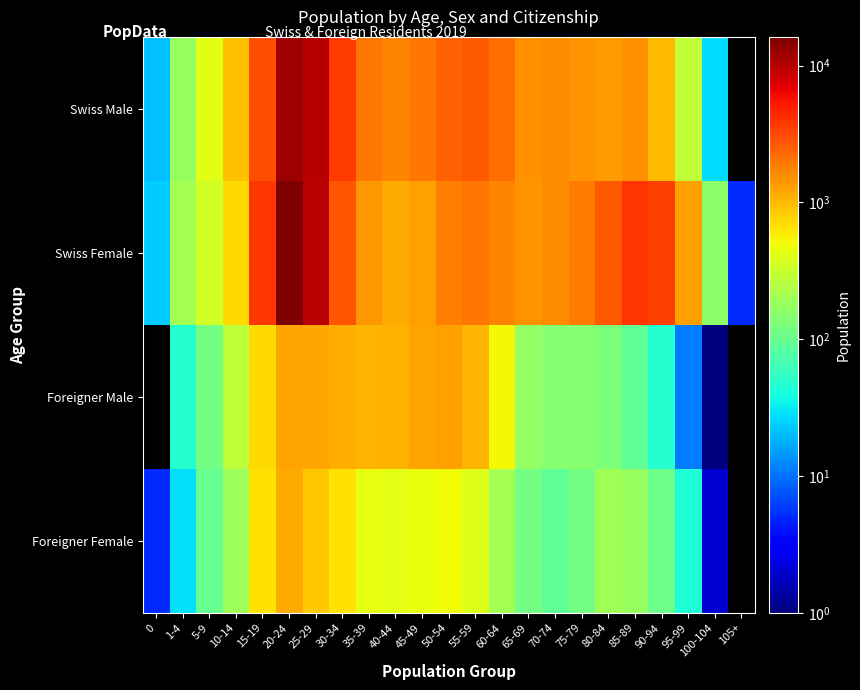

Which series has the largest range (max minus min)?

Swiss Female